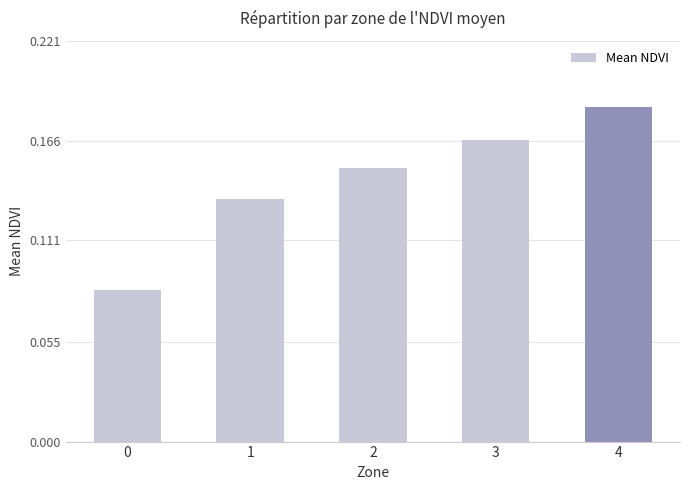

What is the sum of all values?

0.7